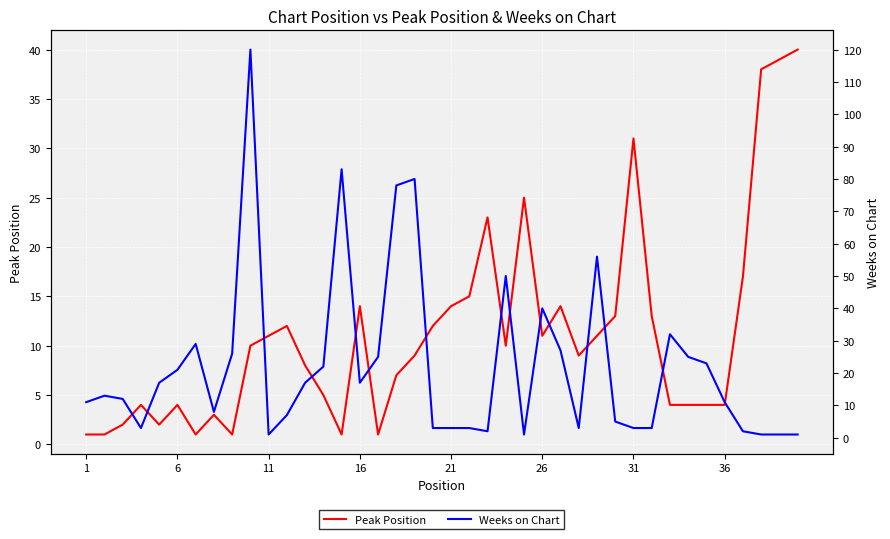

In Weeks on Chart, how many points are higher than both neighbors (excluding endpoints)?

9